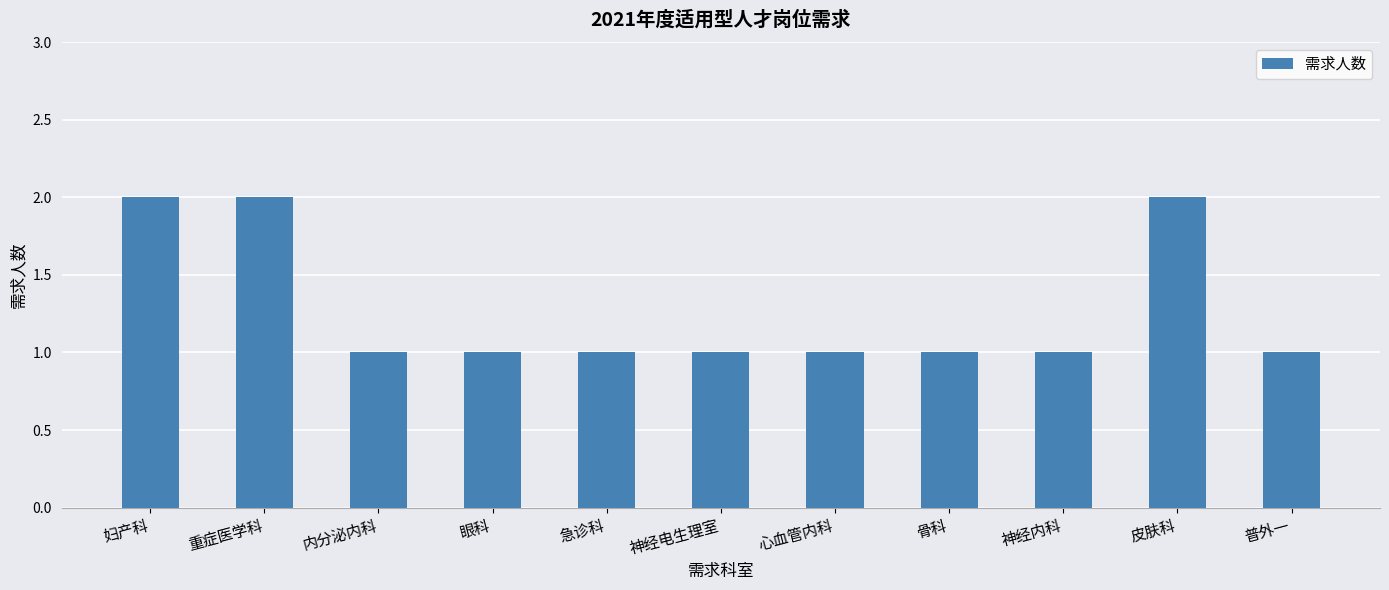

How many values are between 1 and 2?

11